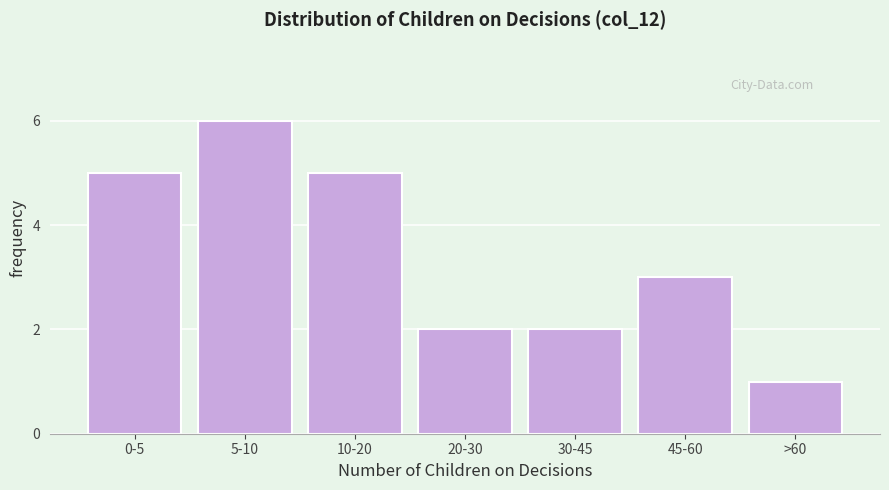

Reading left to right, transcribe all the data shown in this chart.

0-5=5	5-10=6	10-20=5	20-30=2	30-45=2	45-60=3	>60=1